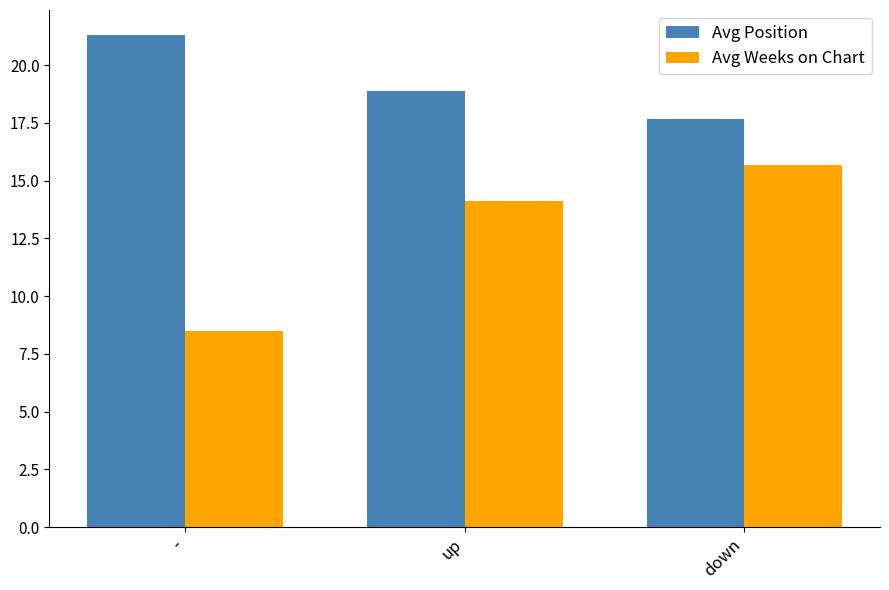

What is the spread (max minus min) of values at up?

4.8